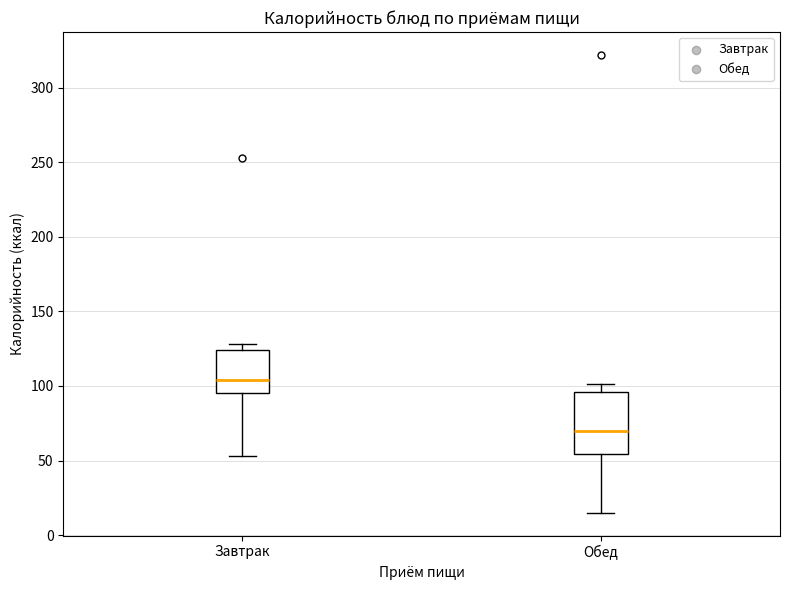

Which box's median line is the lowest?

Обед